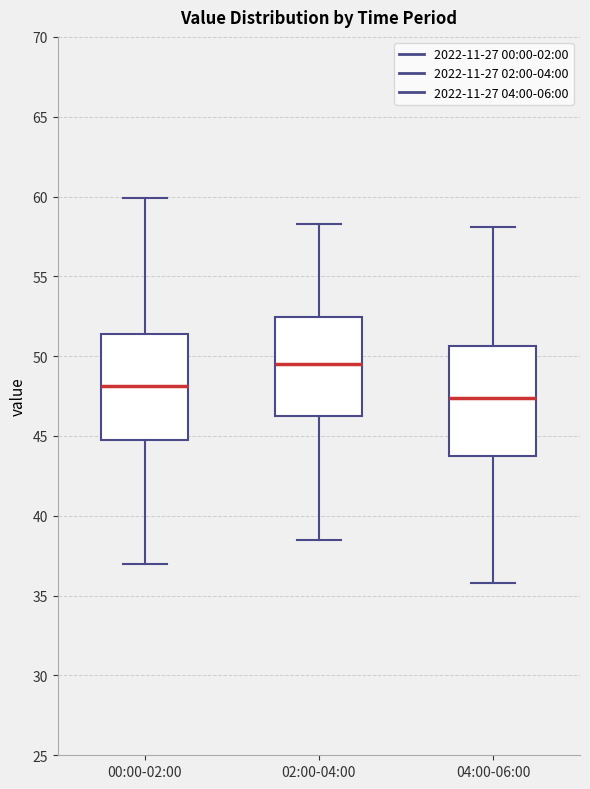

Reading left to right, transcribe this box plot: for each box, give where its median line is, the range the box spans, and where its two whiskers end, as read against the y-axis. The values are not printed on the chart, so give them approximately, as read against the axis.

00:00-02:00: median 48.0, box 44.5 to 51.5, whiskers 37.0 to 60.0
02:00-04:00: median 49.5, box 46.5 to 52.5, whiskers 38.5 to 58.5
04:00-06:00: median 47.5, box 44.0 to 50.5, whiskers 36.0 to 58.0